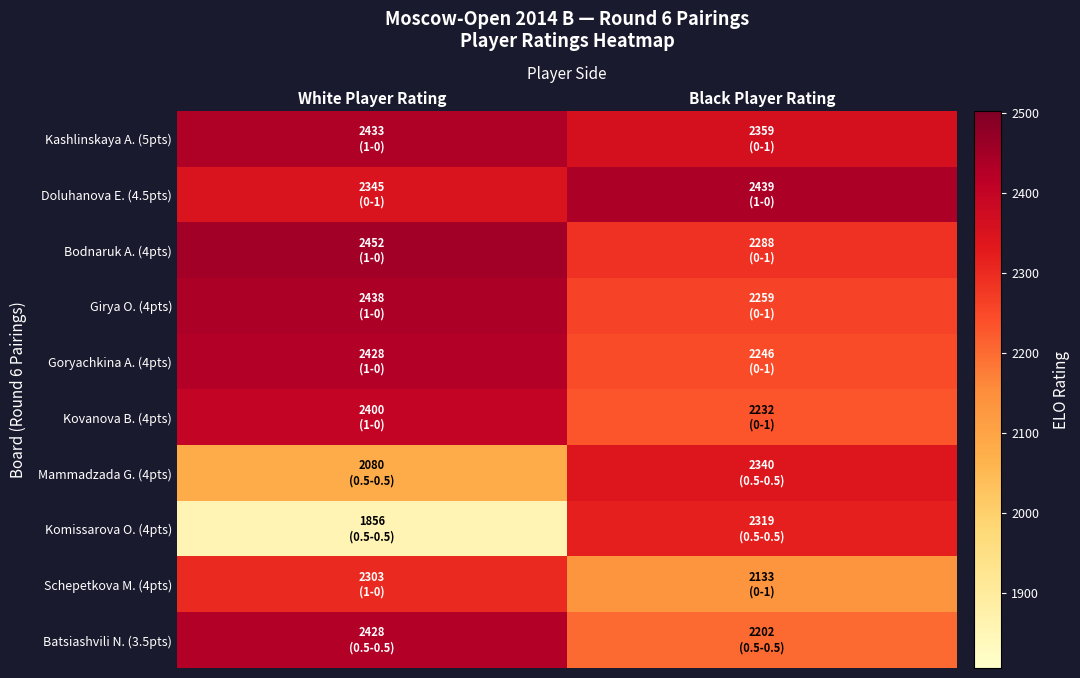

Which series changed the most between White Player Rating and Black Player Rating?

Komissarova O. (4pts)